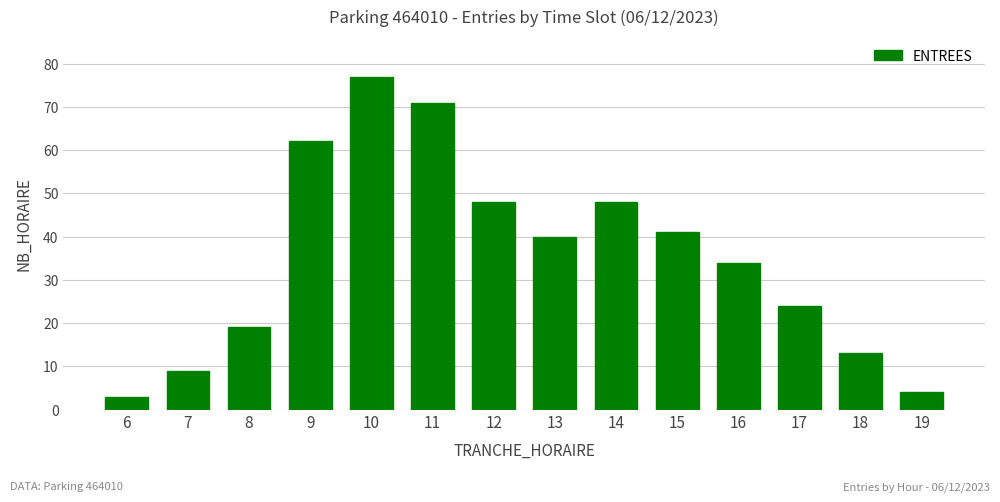

The value at 10 is 77. True or false?

True